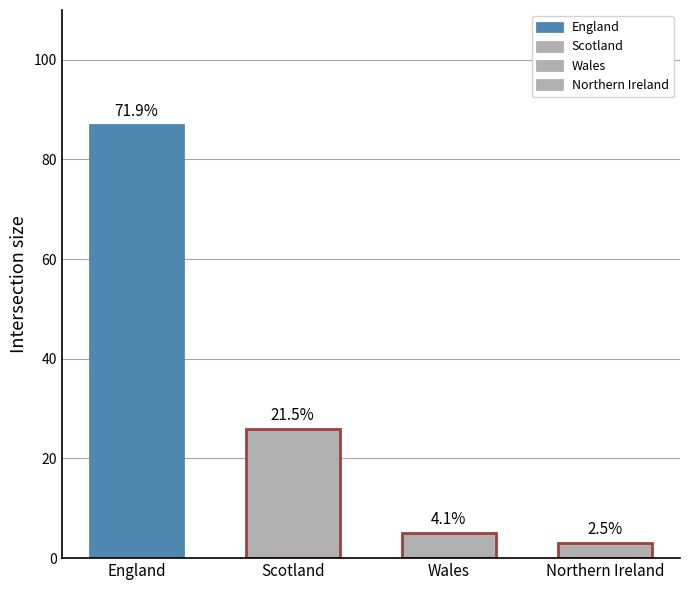

The chart shows a value of 7 at Wales. True or false?

False